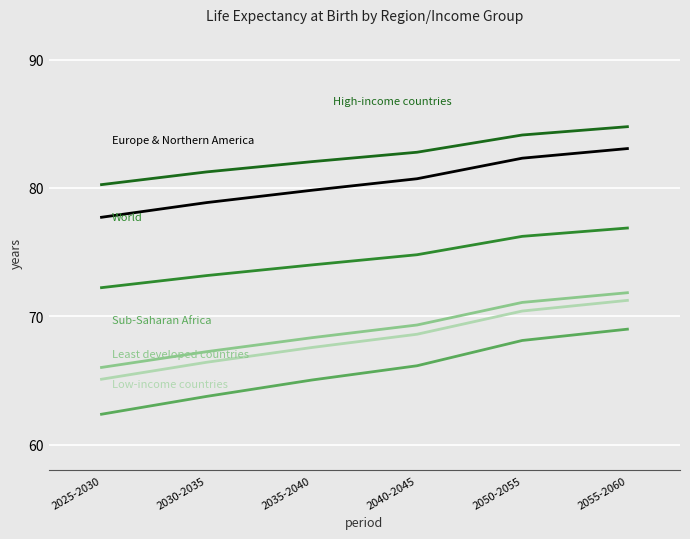

What is the spread (max minus min) of values at 2035-2040?

17.0